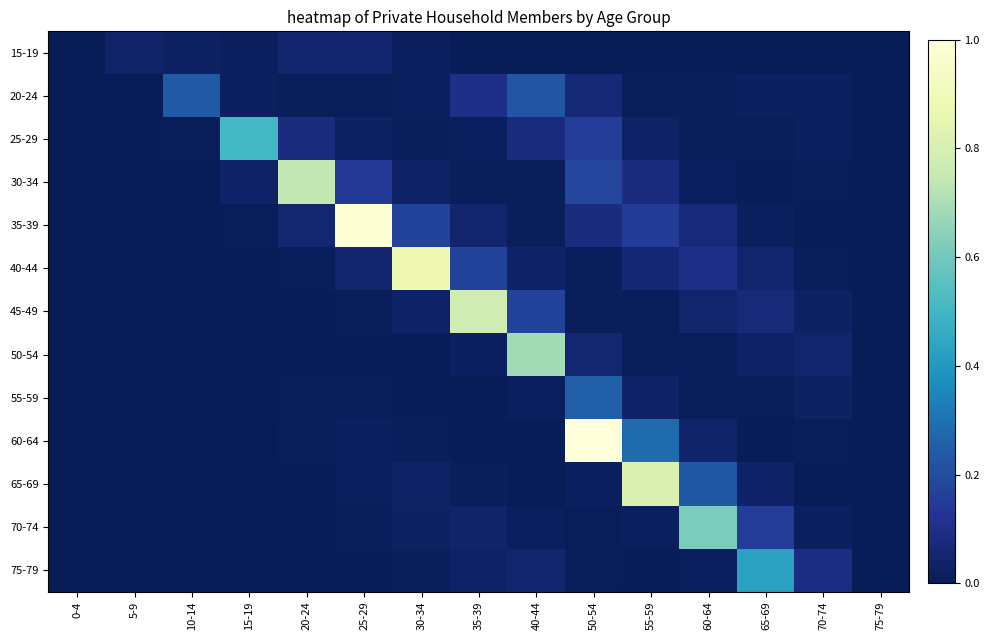

What is the spread (max minus min) of values at 55-59?

0.8